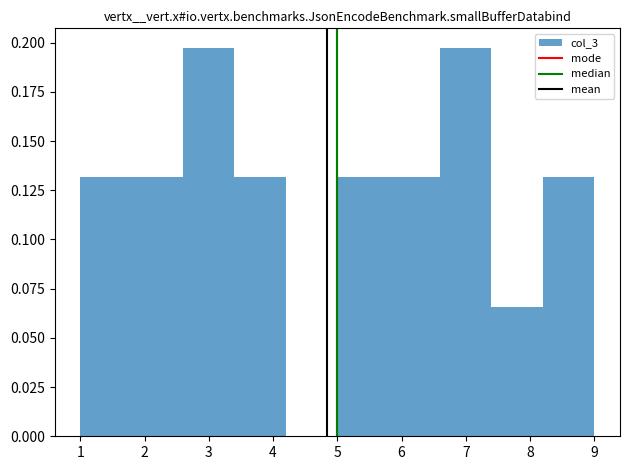

Reading left to right, transcribe this chart: for each bar, give the range it covers on the x-axis and its height. The values are not printed on the chart, so give them approximately, as read against the axis.

1.0 to 1.8: 0.130
1.8 to 2.6: 0.130
2.6 to 3.4: 0.195
3.4 to 4.2: 0.130
4.2 to 5.0: 0
5.0 to 5.8: 0.130
5.8 to 6.6: 0.130
6.6 to 7.4: 0.195
7.4 to 8.2: 0.065
8.2 to 9.0: 0.130